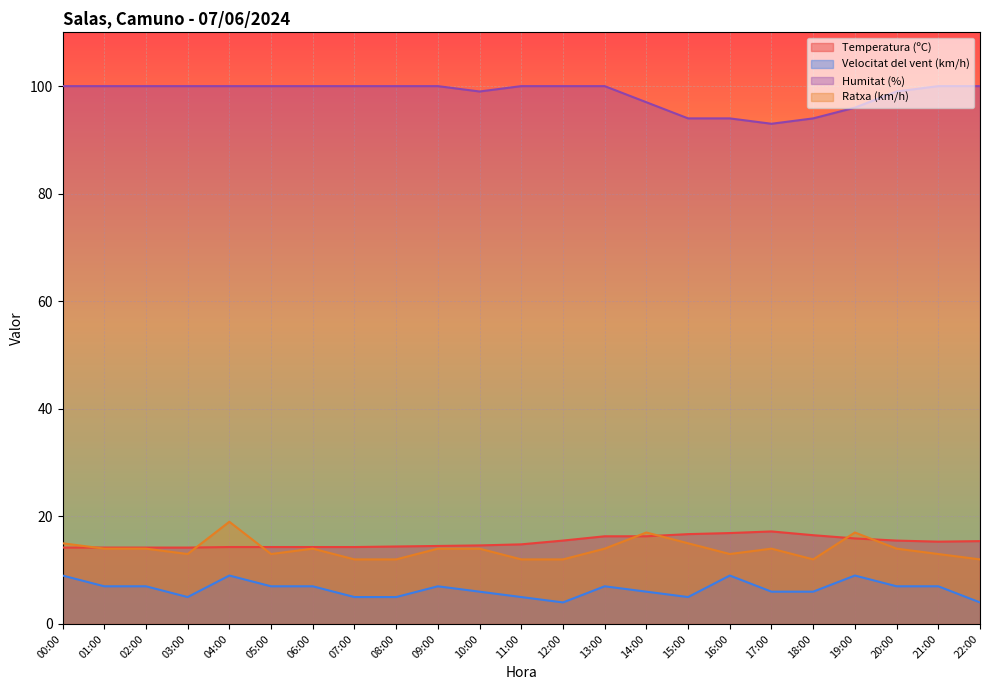

Reading left to right, list all the values displayed in this chart.

Temperatura (ºC): 00:00=14.2	01:00=14.2	02:00=14.2	03:00=14.2	04:00=14.3	05:00=14.3	06:00=14.3	07:00=14.3	08:00=14.4	09:00=14.5	10:00=14.6	11:00=14.8	12:00=15.5	13:00=16.3	14:00=16.3	15:00=16.7	16:00=16.9	17:00=17.2	18:00=16.5	19:00=15.9	20:00=15.5	21:00=15.3	22:00=15.4
Velocitat del vent (km/h): 00:00=9.0	01:00=7.0	02:00=7.0	03:00=5.0	04:00=9.0	05:00=7.0	06:00=7.0	07:00=5.0	08:00=5.0	09:00=7.0	10:00=6.0	11:00=5.0	12:00=4.0	13:00=7.0	14:00=6.0	15:00=5.0	16:00=9.0	17:00=6.0	18:00=6.0	19:00=9.0	20:00=7.0	21:00=7.0	22:00=4.0
Humitat (%): 00:00=100.0	01:00=100.0	02:00=100.0	03:00=100.0	04:00=100.0	05:00=100.0	06:00=100.0	07:00=100.0	08:00=100.0	09:00=100.0	10:00=99.0	11:00=100.0	12:00=100.0	13:00=100.0	14:00=97.0	15:00=94.0	16:00=94.0	17:00=93.0	18:00=94.0	19:00=96.0	20:00=99.0	21:00=100.0	22:00=100.0
Ratxa (km/h): 00:00=15.0	01:00=14.0	02:00=14.0	03:00=13.0	04:00=19.0	05:00=13.0	06:00=14.0	07:00=12.0	08:00=12.0	09:00=14.0	10:00=14.0	11:00=12.0	12:00=12.0	13:00=14.0	14:00=17.0	15:00=15.0	16:00=13.0	17:00=14.0	18:00=12.0	19:00=17.0	20:00=14.0	21:00=13.0	22:00=12.0